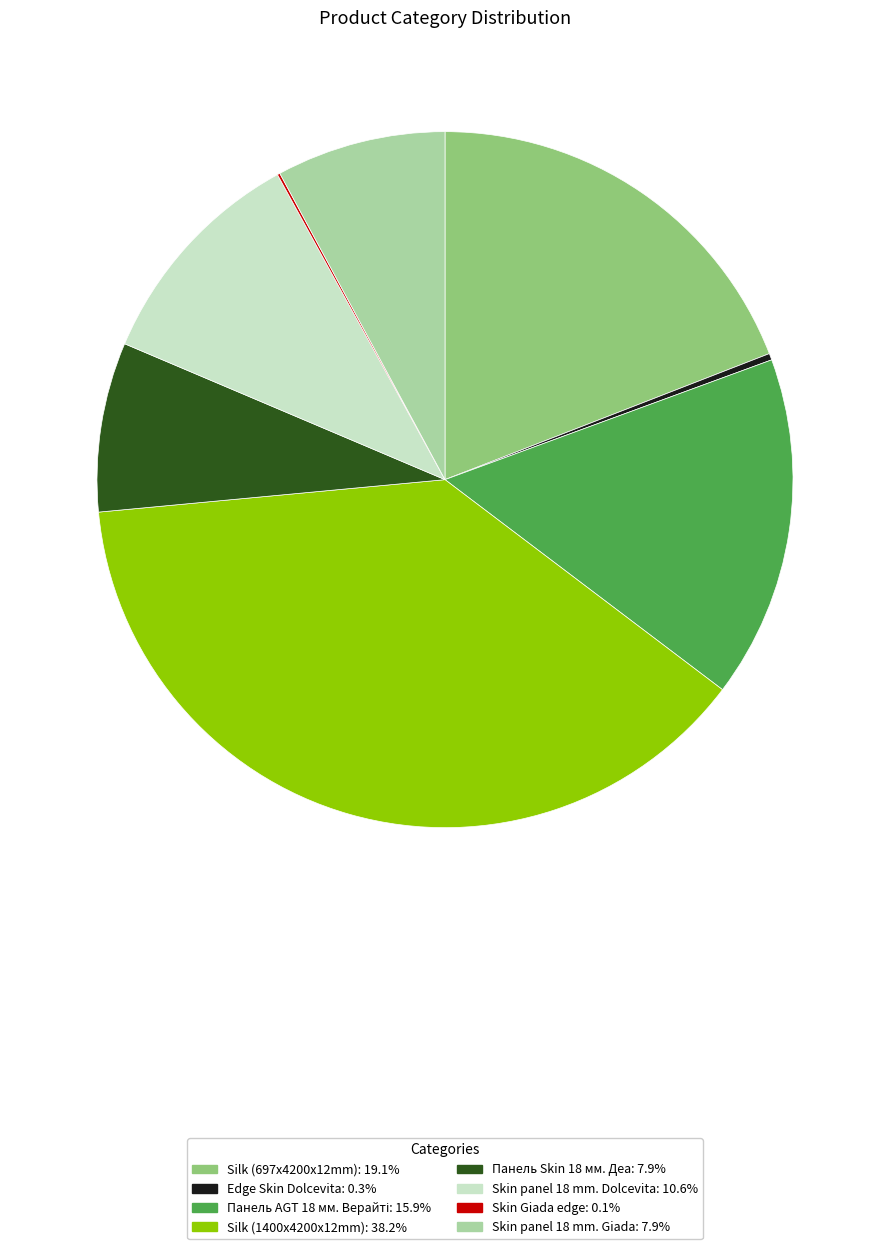

Is there any slice that represents more than half of the pie?

No